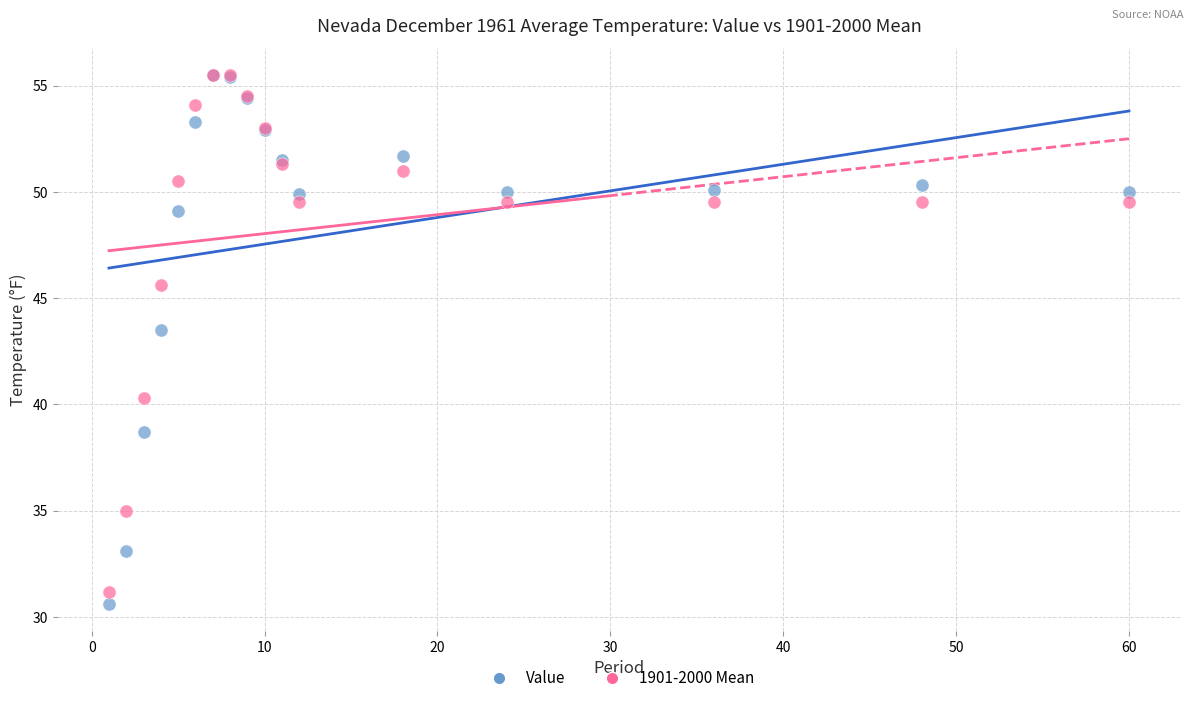

Across all series, what Y value is closest to 43?

43.5